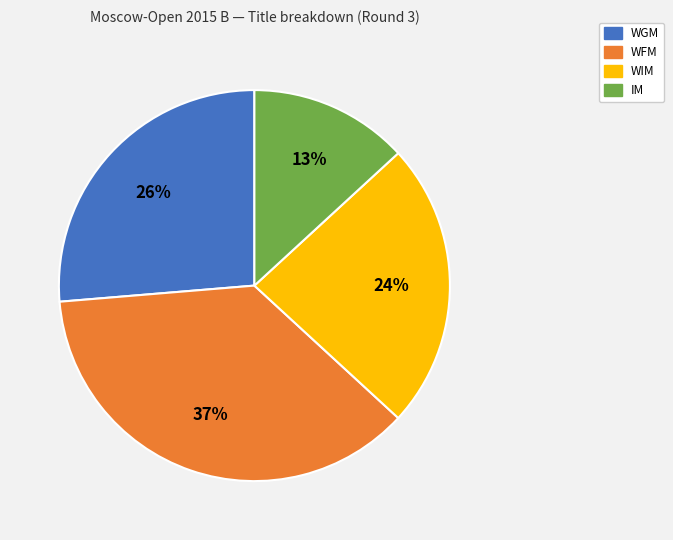

Do IM and WGM together represent more than half of the pie?

No